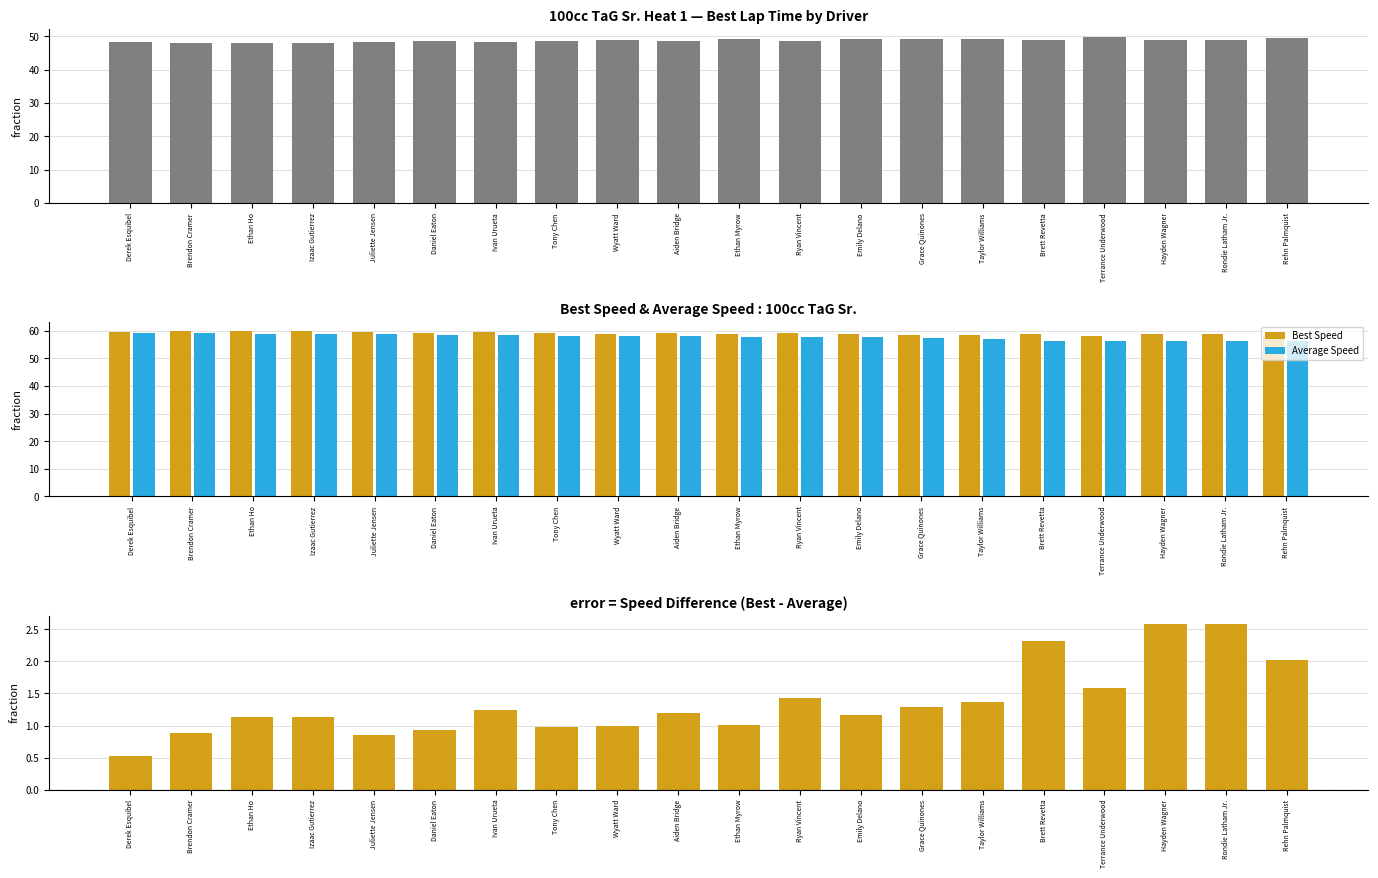

Read the Average Speed value at Aiden Bridge.

58.0